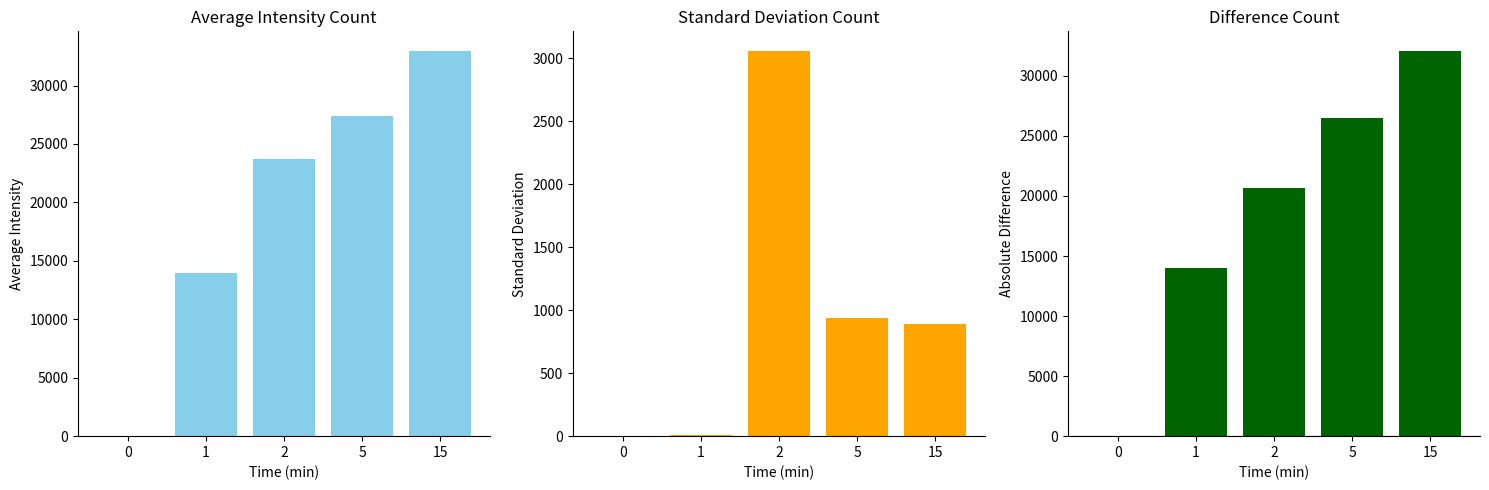

What is the total value across all series at 15?

65976